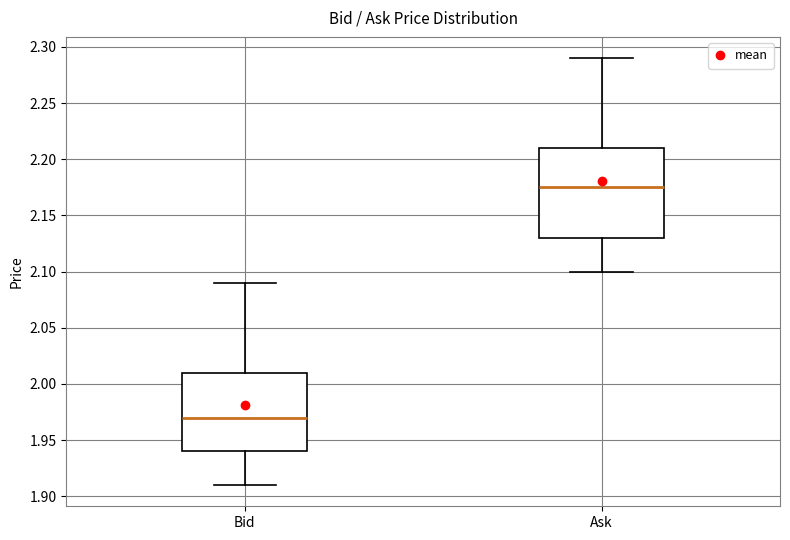

Which box has the highest median line?

Ask